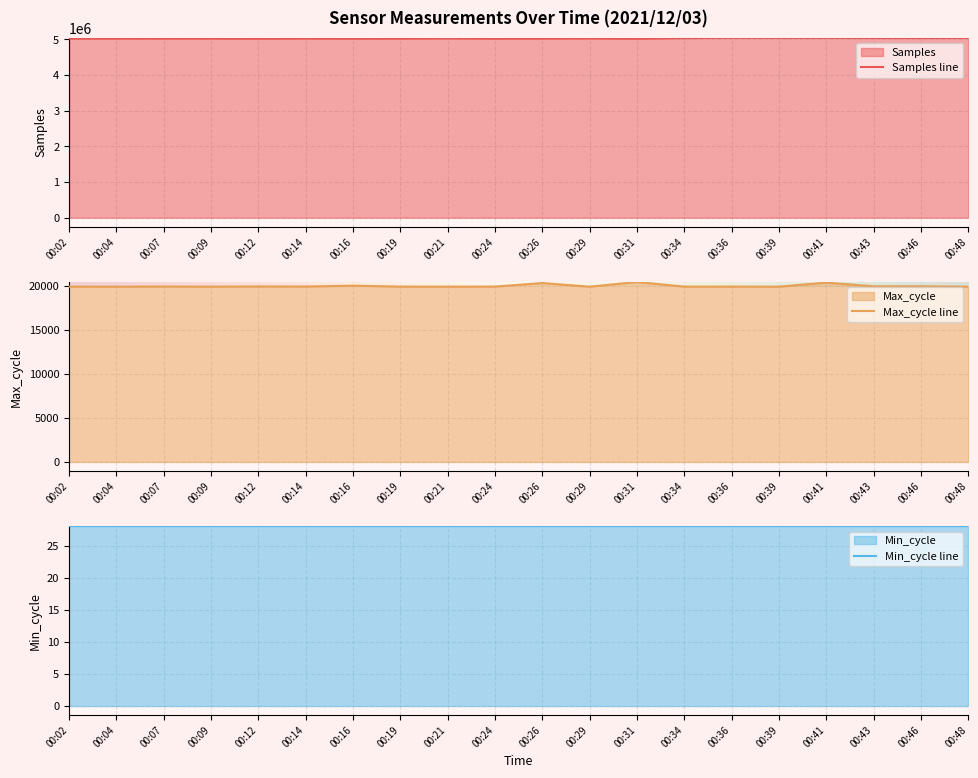

The value of Samples line at 00:43 is 5041731. True or false?

True